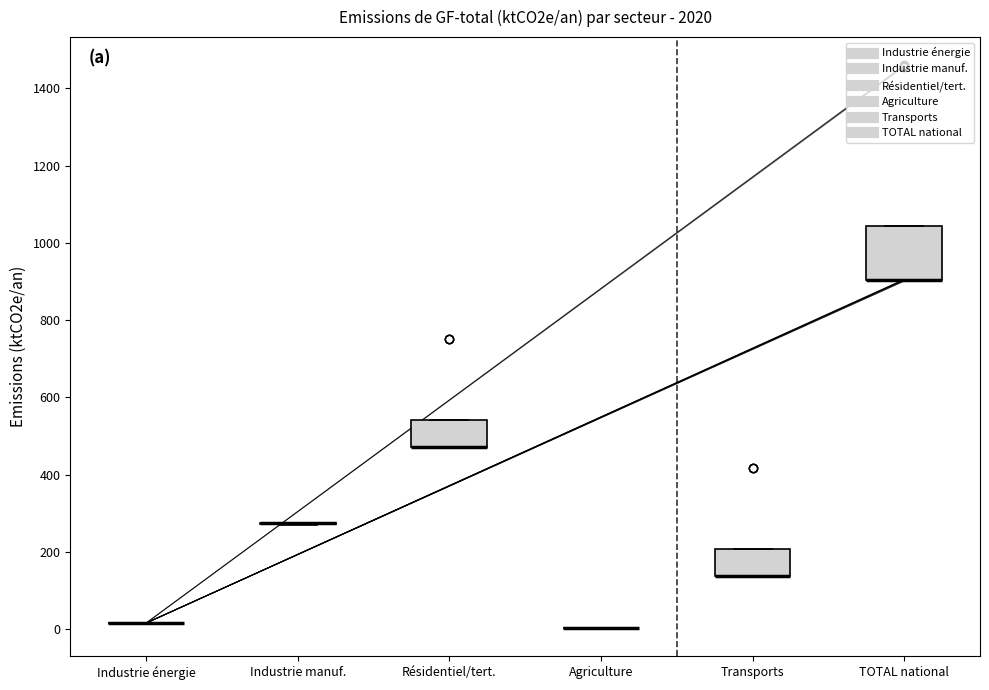

Reading left to right, read every box against the y-axis: the position of its median line, the range the box covers, and the ends of its whiskers. The values are not printed on the chart, so give them approximately, as read against the axis.

Industrie énergie: box collapsed to a line at 20, whiskers 20 to 20
Industrie manuf.: box collapsed to a line at 280, whiskers 280 to 280
Résidentiel/tert.: median 480 (drawn on the box's lower edge), box 480 to 540, whiskers 480 to 540
Agriculture: box collapsed to a line at 0, whiskers 0 to 0
Transports: median 140 (drawn on the box's lower edge), box 140 to 200, whiskers 140 to 200
TOTAL national: median 900 (drawn on the box's lower edge), box 900 to 1040, whiskers 900 to 1040